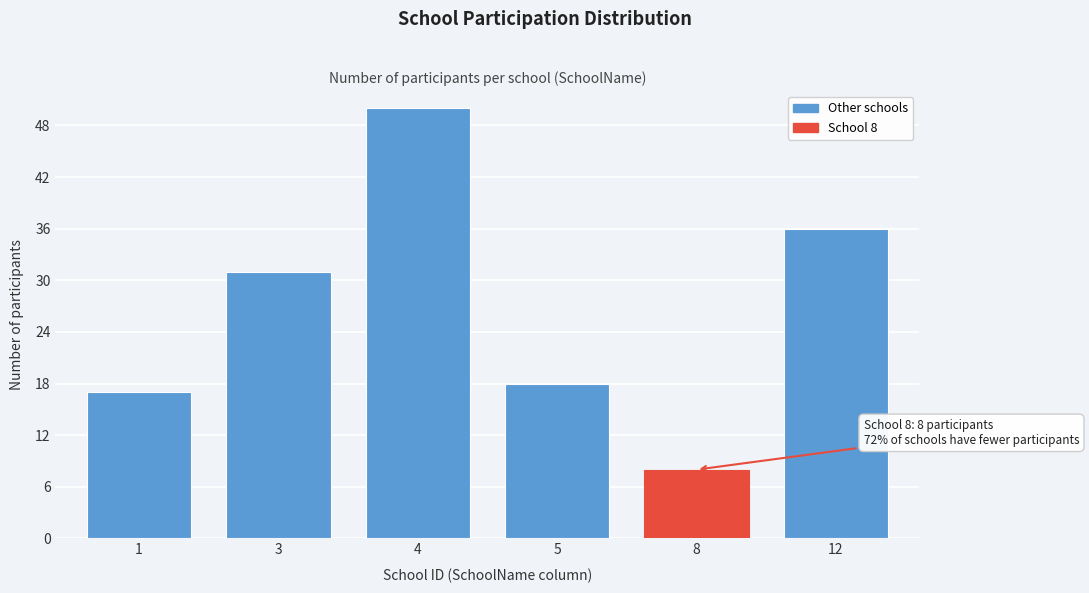

Reading left to right, extract all data points from this chart.

1=17	3=31	4=50	5=18	8=8	12=36